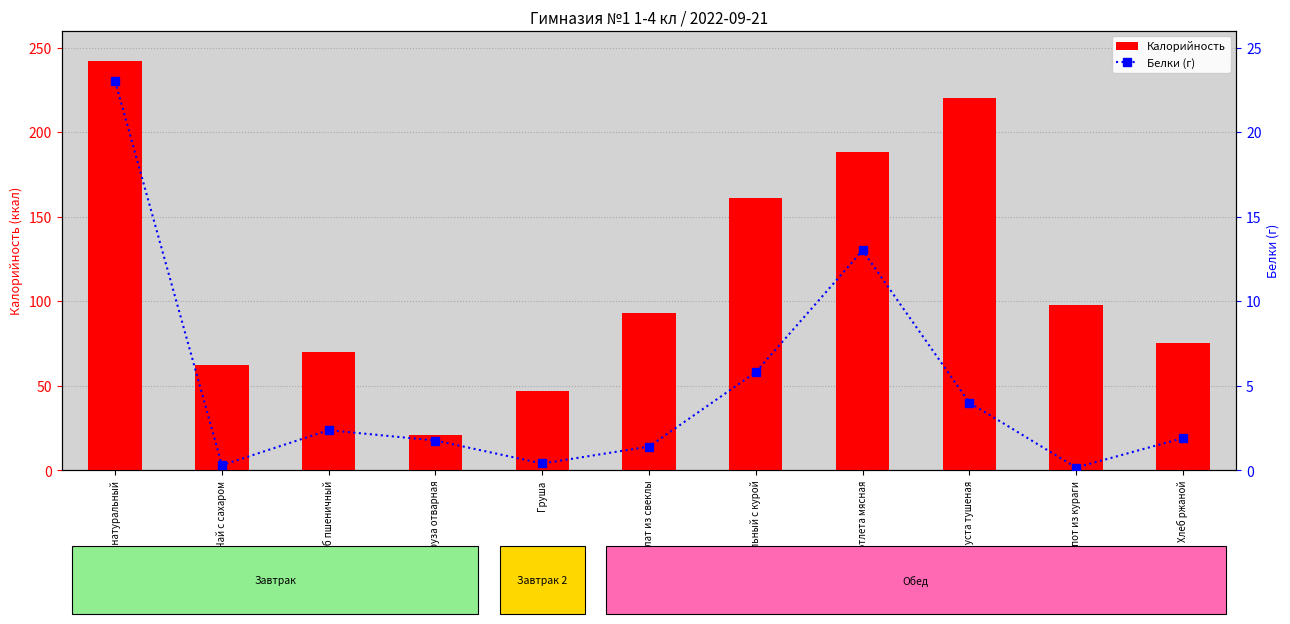

At how many categories does at least one series exceed 203?

2